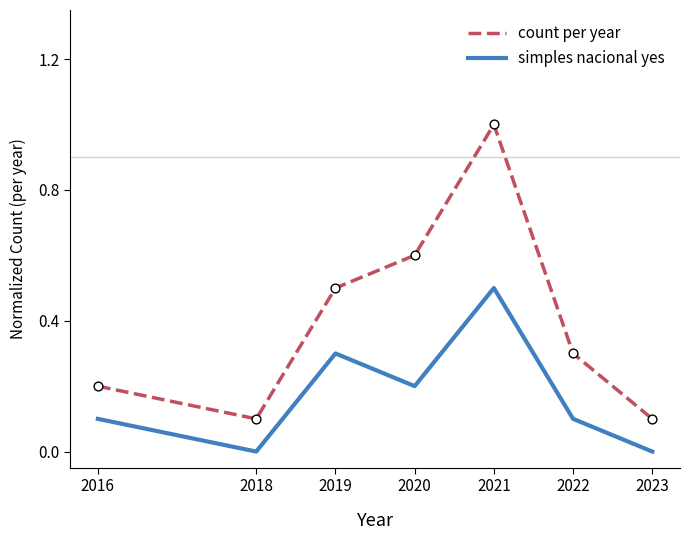

What are all the series names shown in the legend?

count per year, simples nacional yes